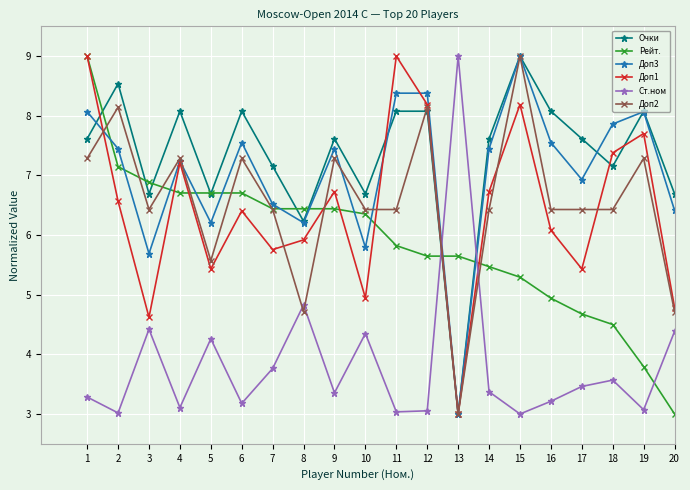

Is it true that Ст.ном equals 3.0 at 2?

True